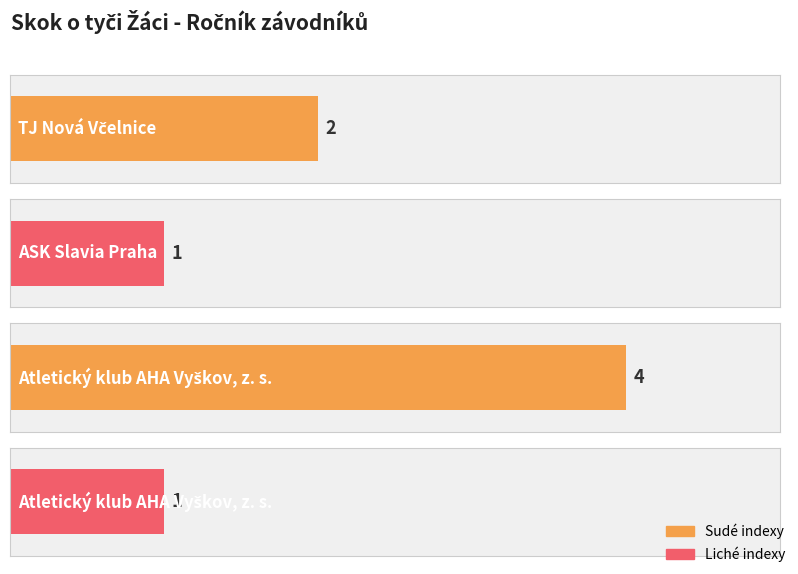

What is the approximate value at TJ Nová Včelnice?

2